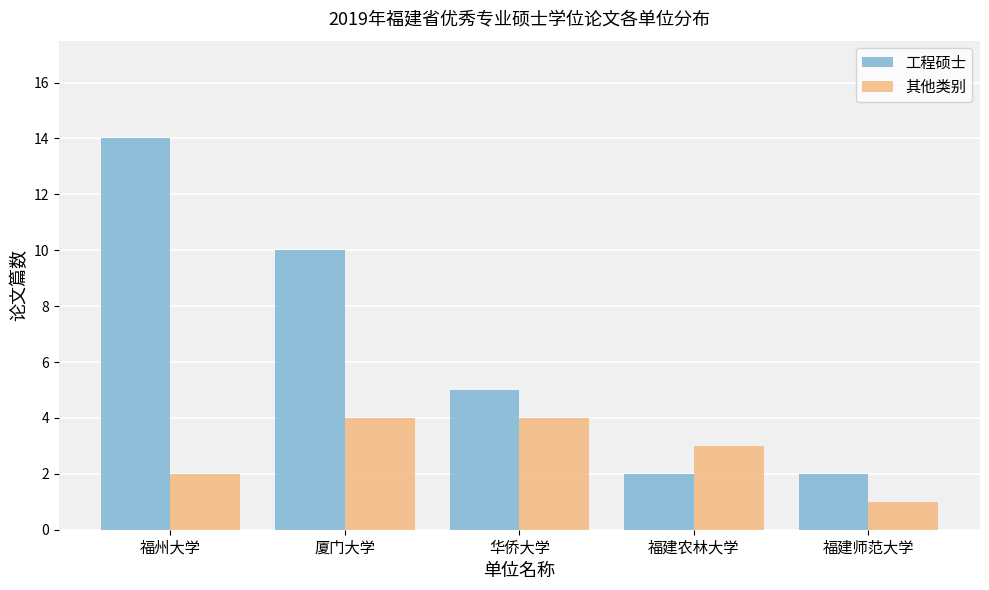

Count the 工程硕士 values in the range 2 to 10.

4